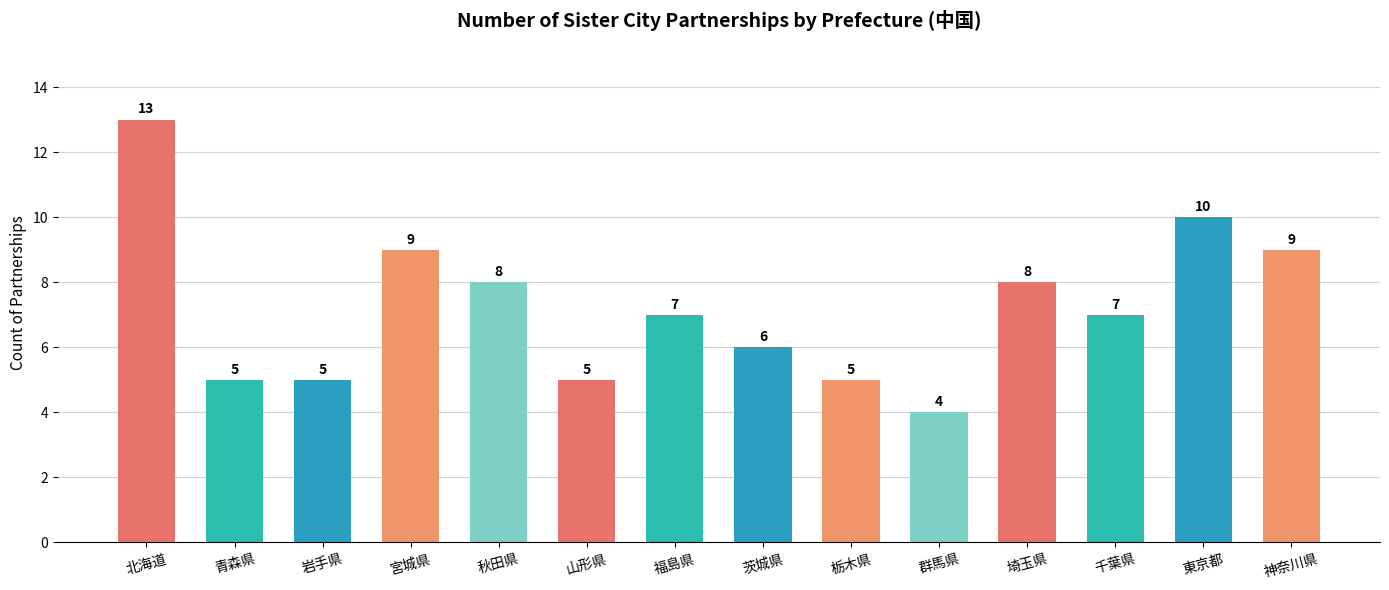

What position from the left is 秋田県?

5